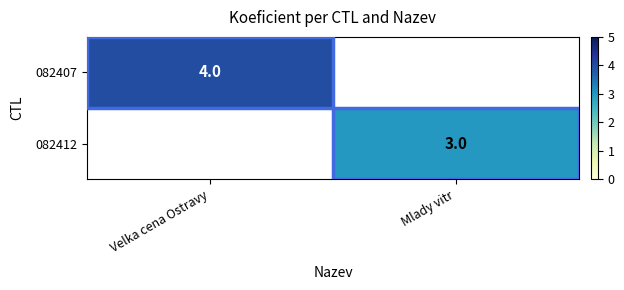

The value of 082407 at Velka cena Ostravy is 4. True or false?

True